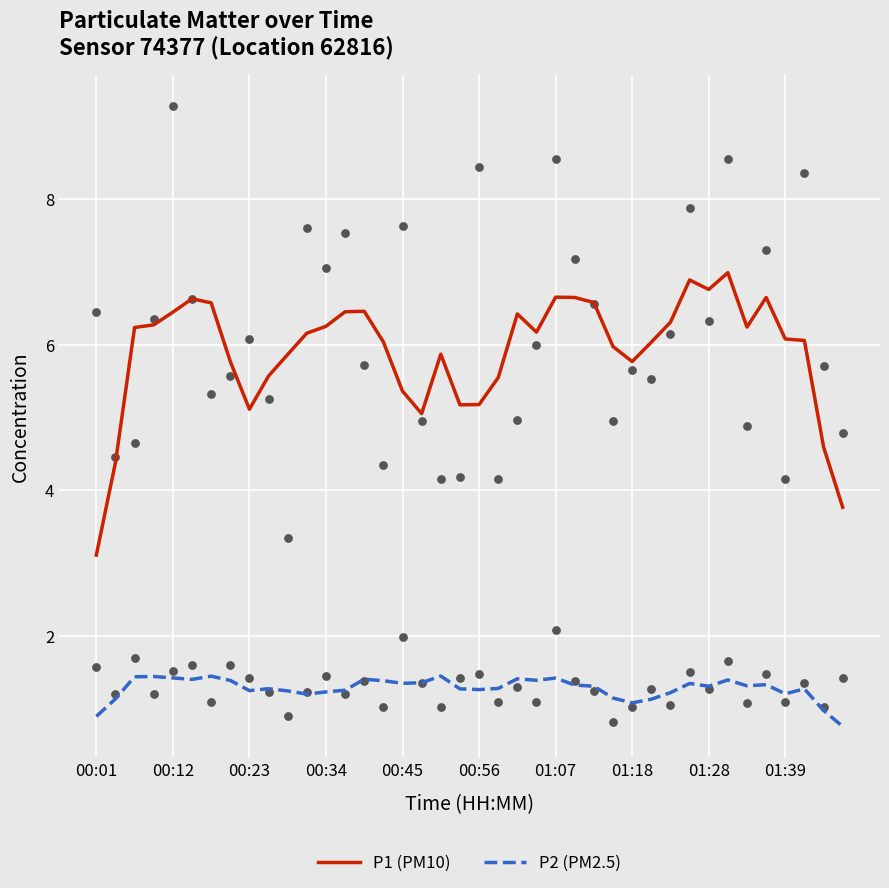

What is the minimum value for P1 (PM10)?

3.1